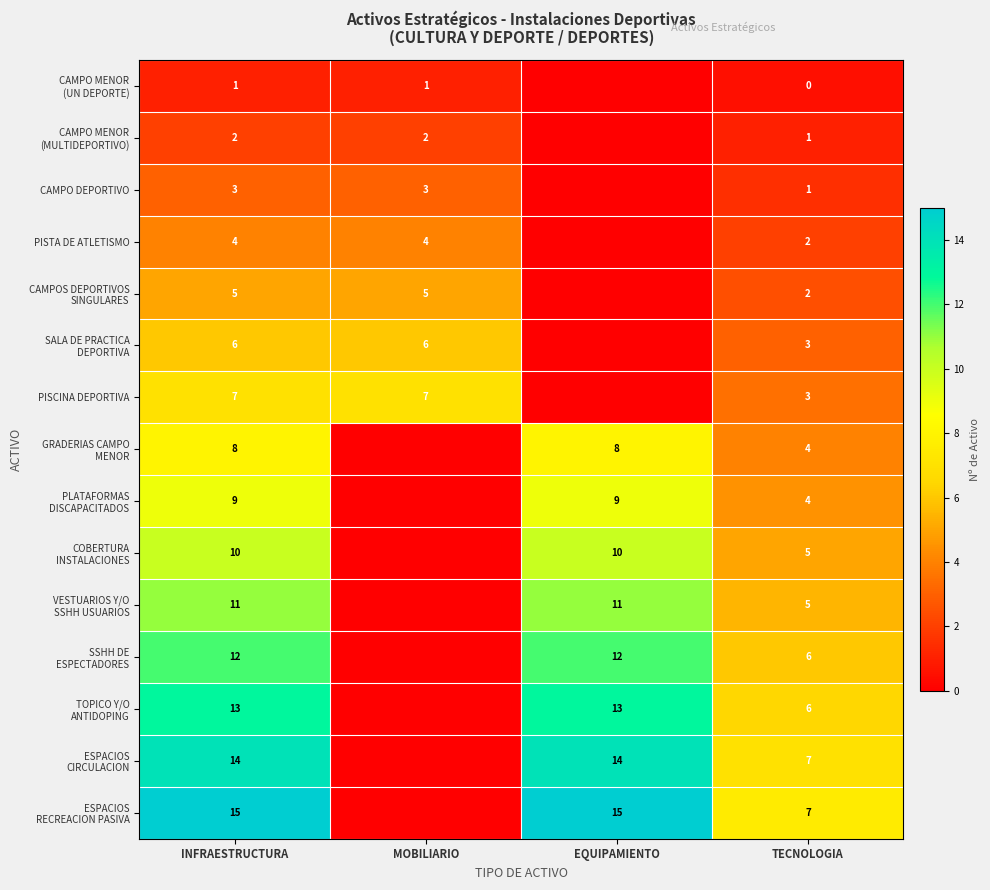

True or false: CAMPO DEPORTIVO has a value of 3 at INFRAESTRUCTURA.

True